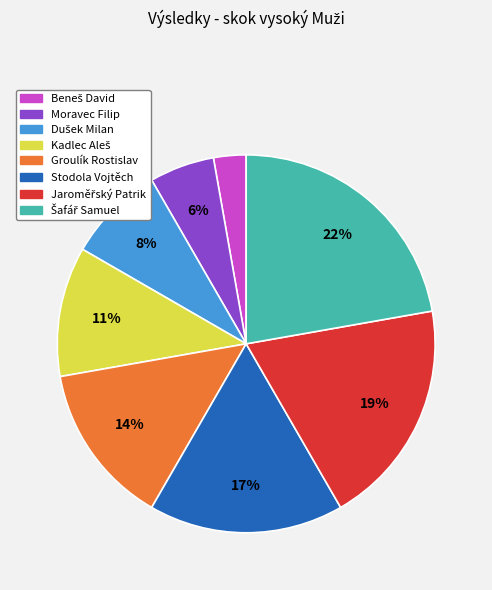

Do Moravec Filip and Groulík Rostislav together represent more than half of the pie?

No